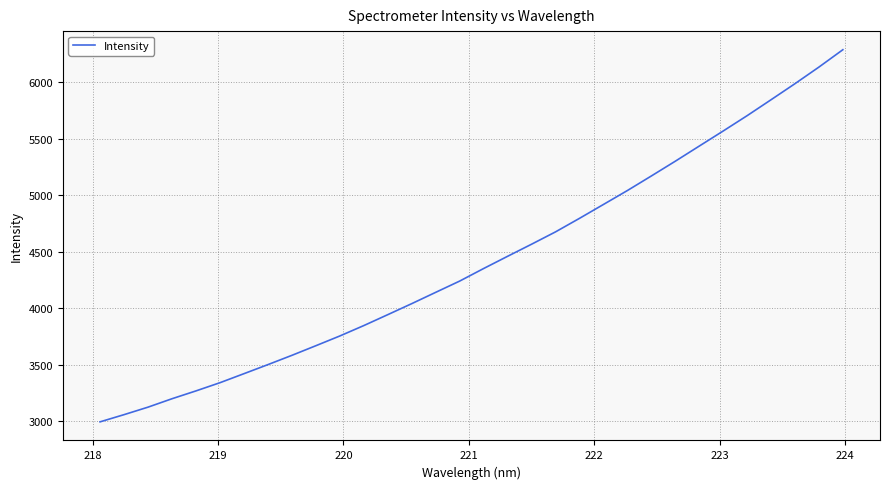

What is the difference between the maximum and minimum values?

3295.7